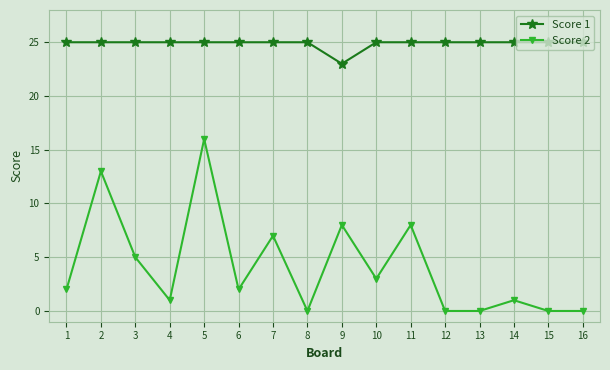

True or false: Score 1 and Score 2 cross at least once.

False